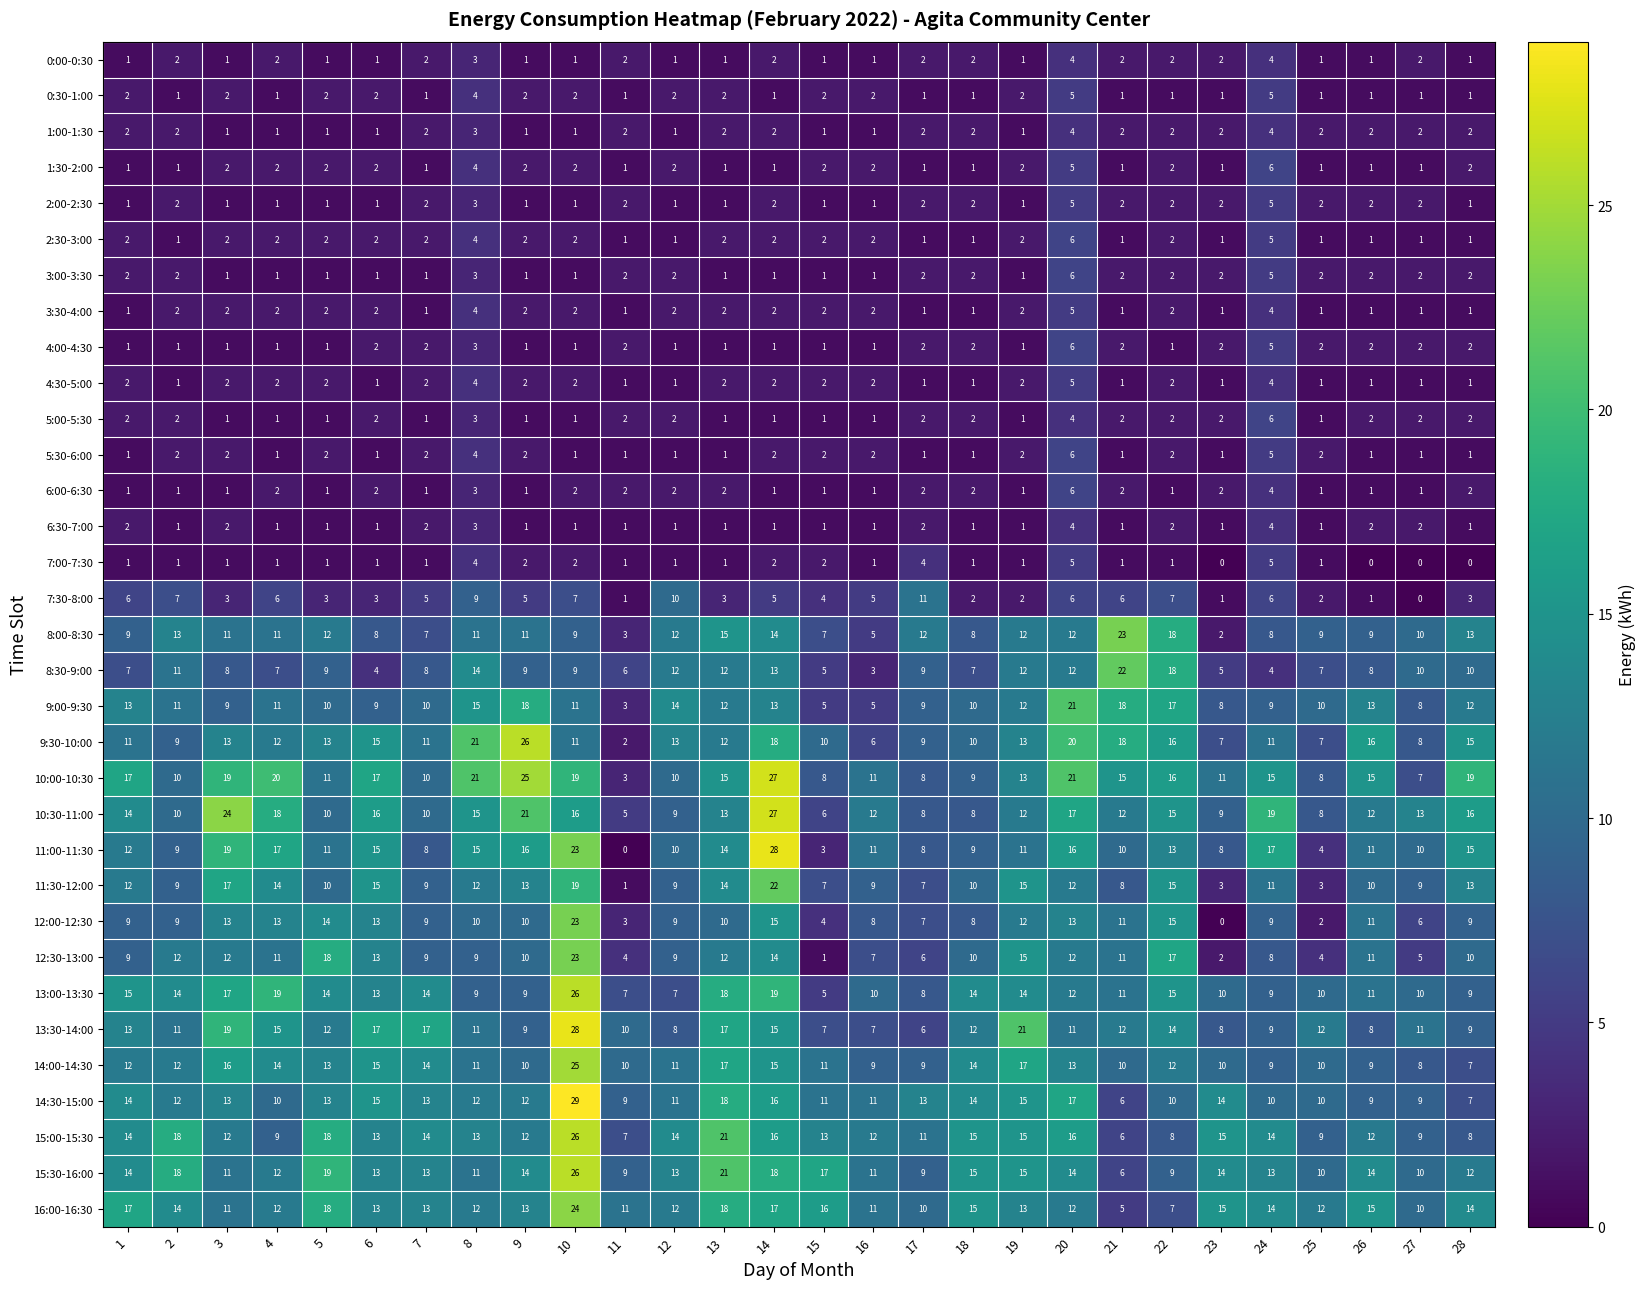

What is the sum of all 0:30-1:00 values?

50